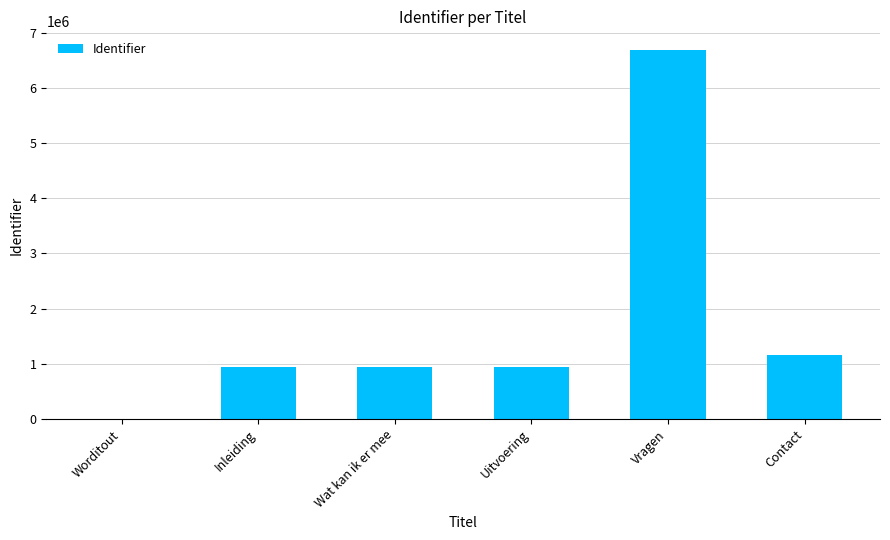

Approximately how many times larger is the value at Inleiding compared to Uitvoering?

1.0